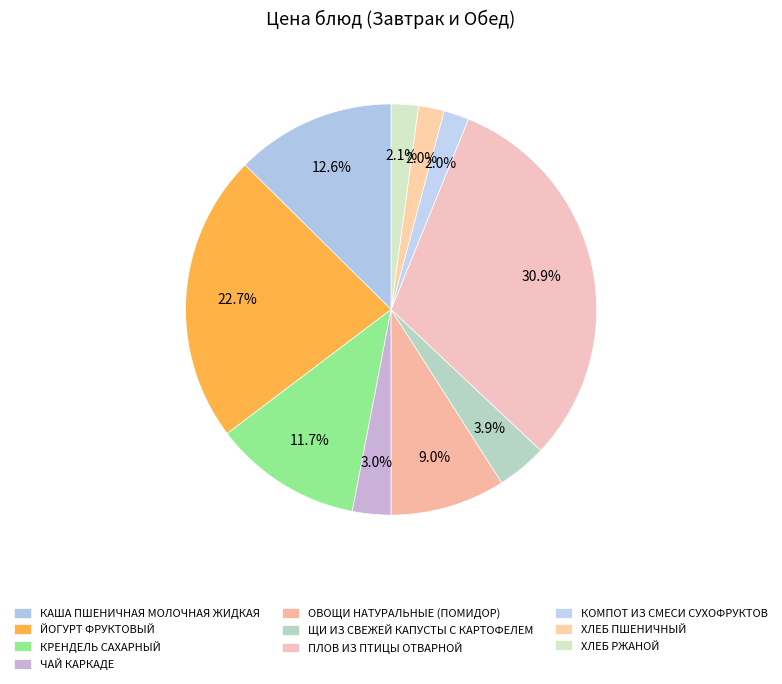

To the nearest percent, what percentage of the pie is КРЕНДЕЛЬ САХАРНЫЙ?

12%